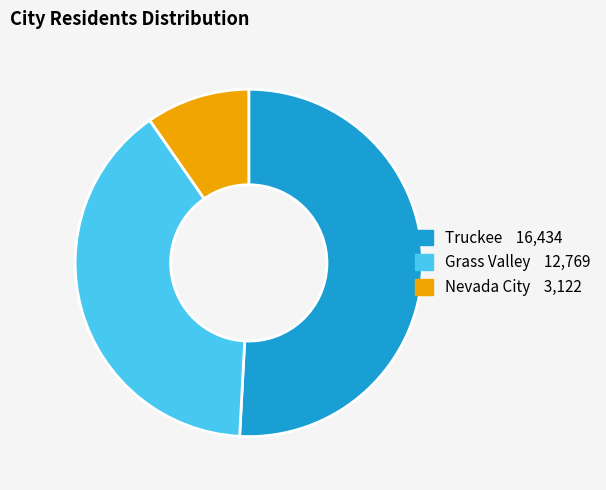

Is there a majority slice in this chart?

Yes